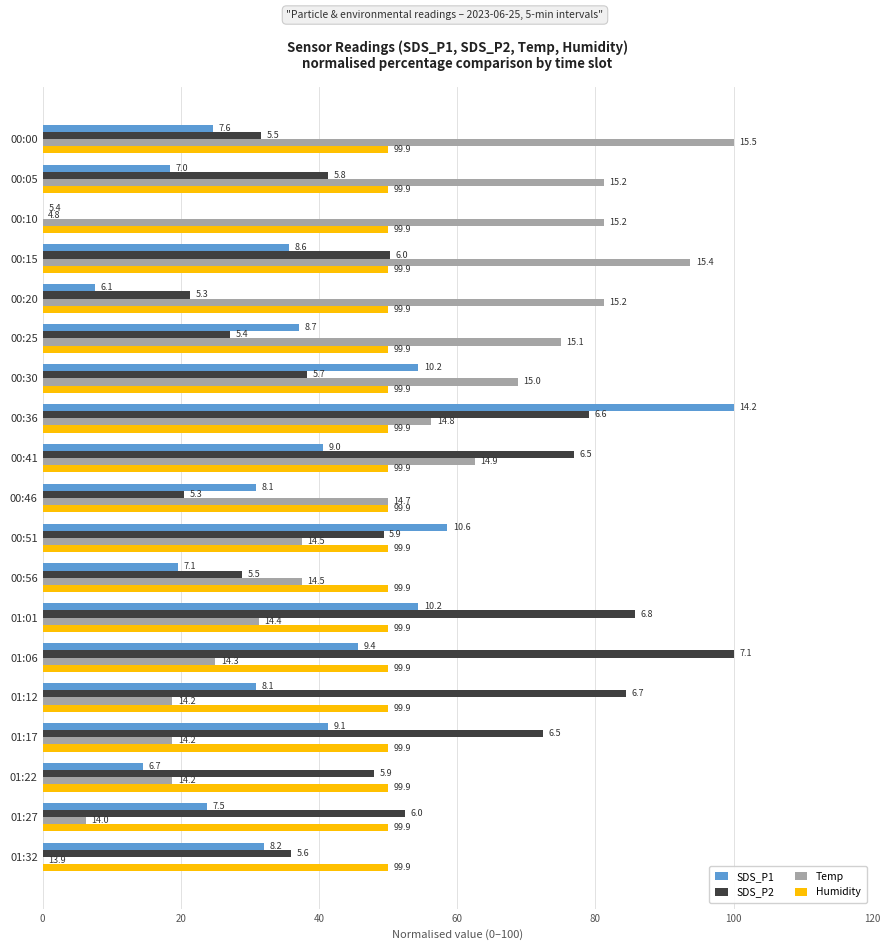

What are all the series names shown in the legend?

SDS_P1, SDS_P2, Temp, Humidity